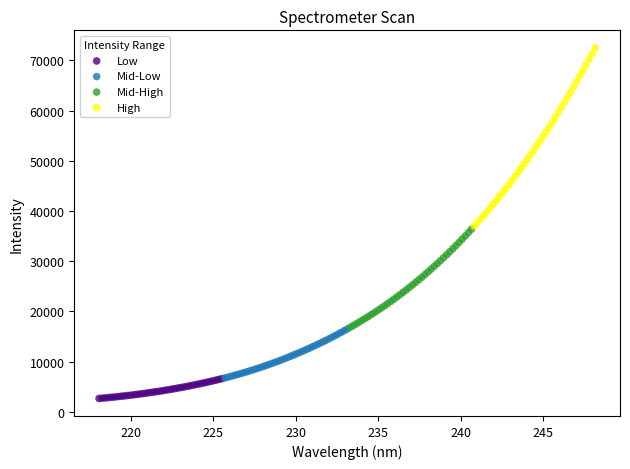

Which series reaches the maximum Y coordinate?

High